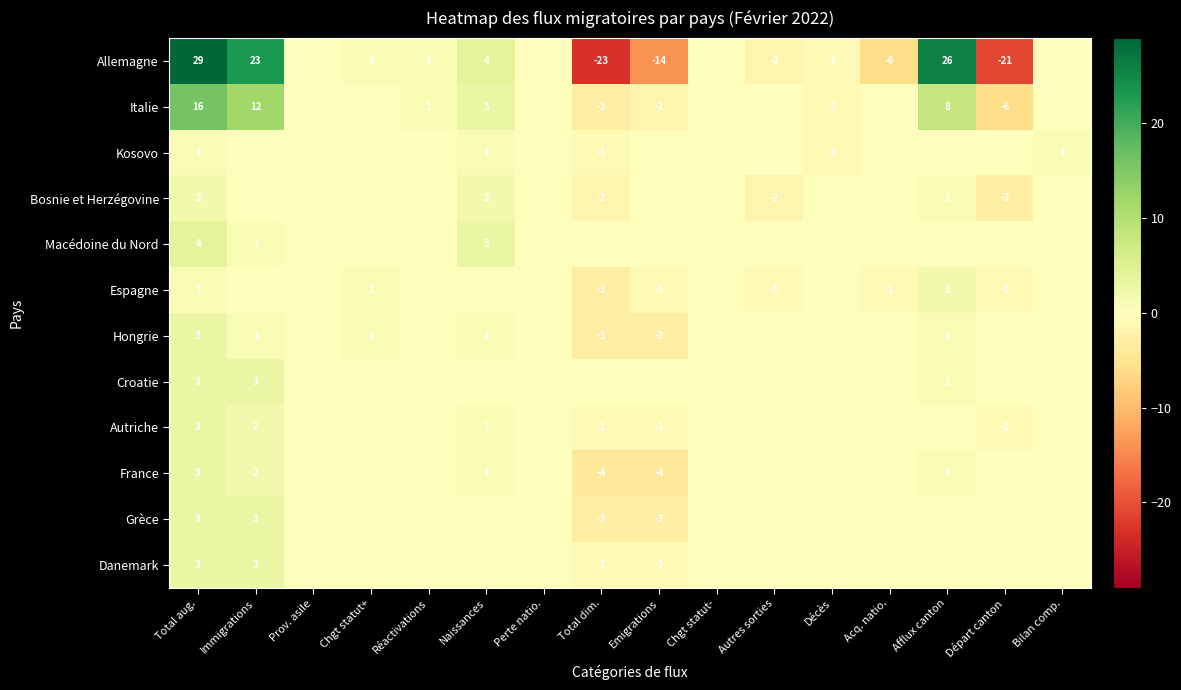

Is it true that Bosnie et Herzégovine equals 2 at Naissances?

True